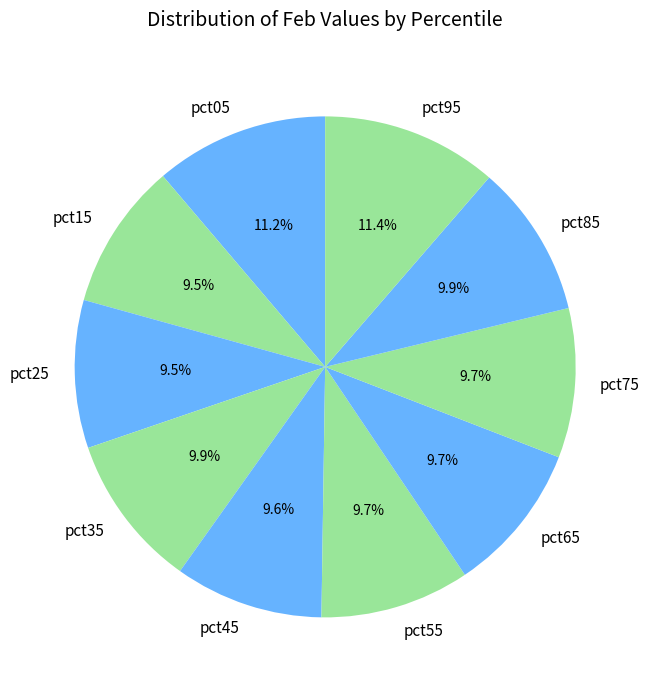

How many segments does this pie chart have?

10